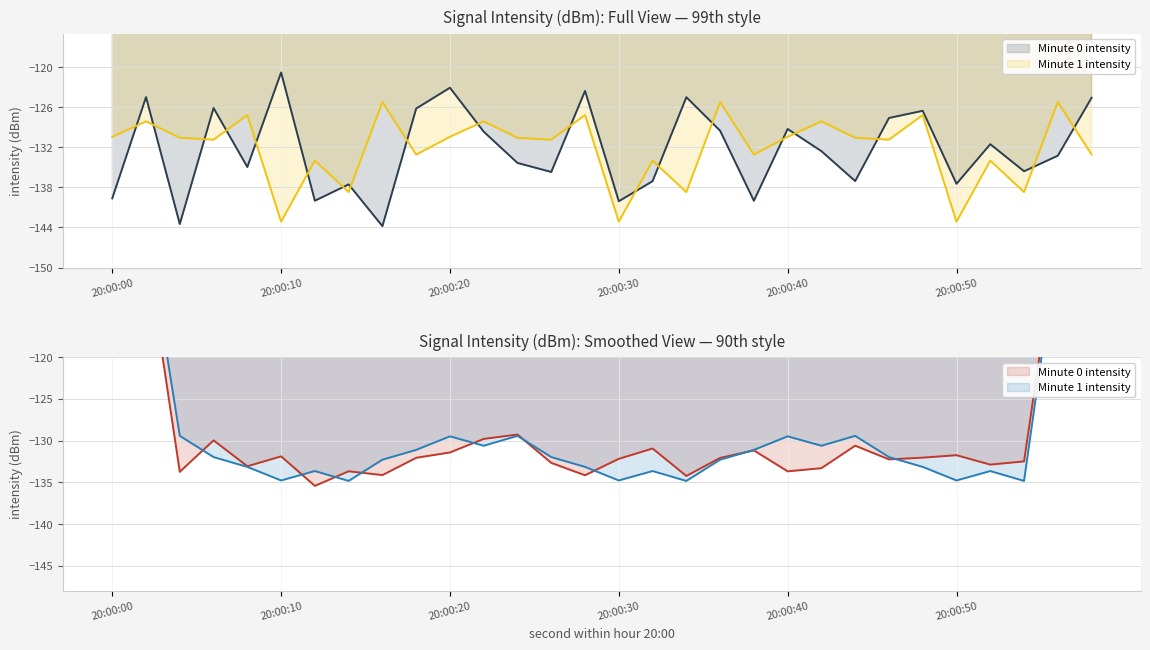

Is it true that Minute 1 intensity equals -219.9 at 4?

False